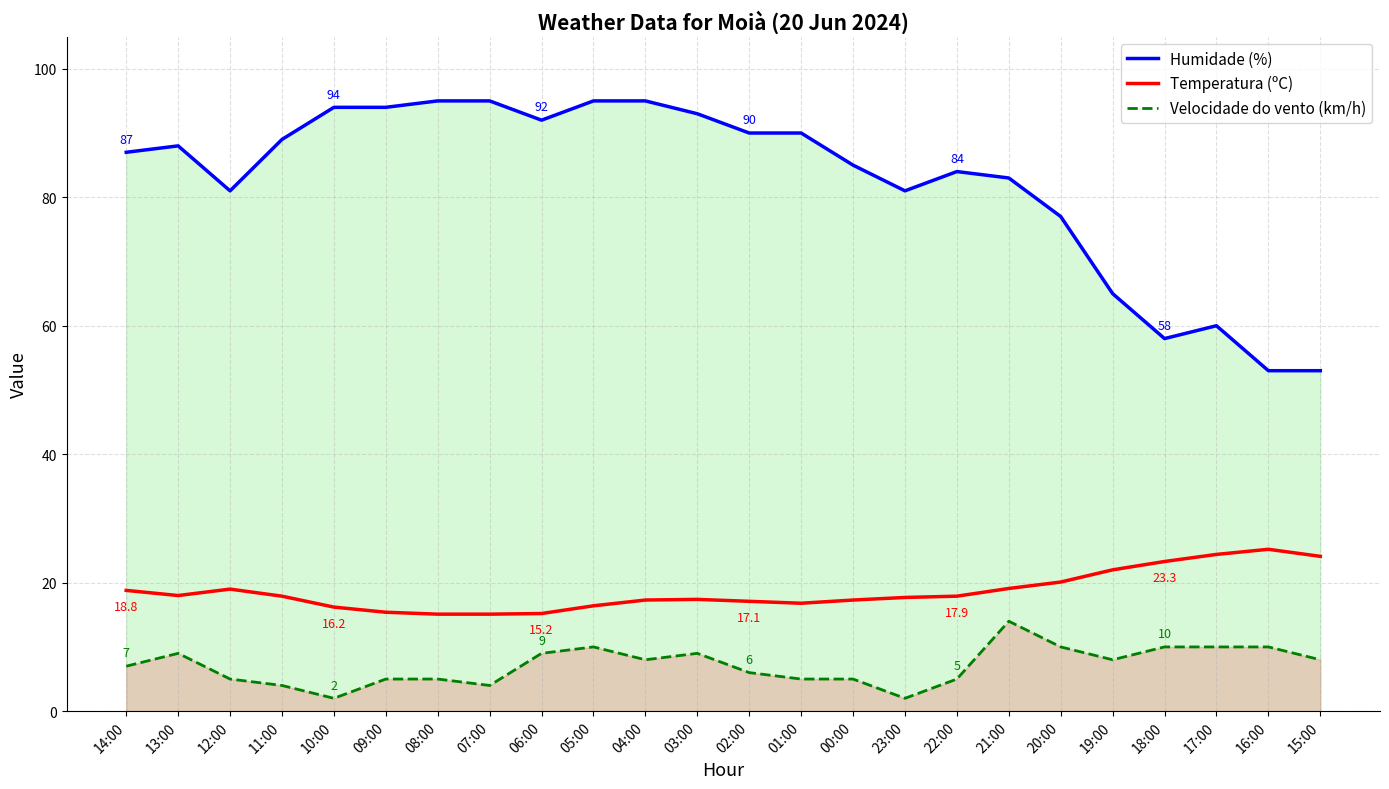

True or false: Humidade (%) has a value of 31.3 at 04:00.

False